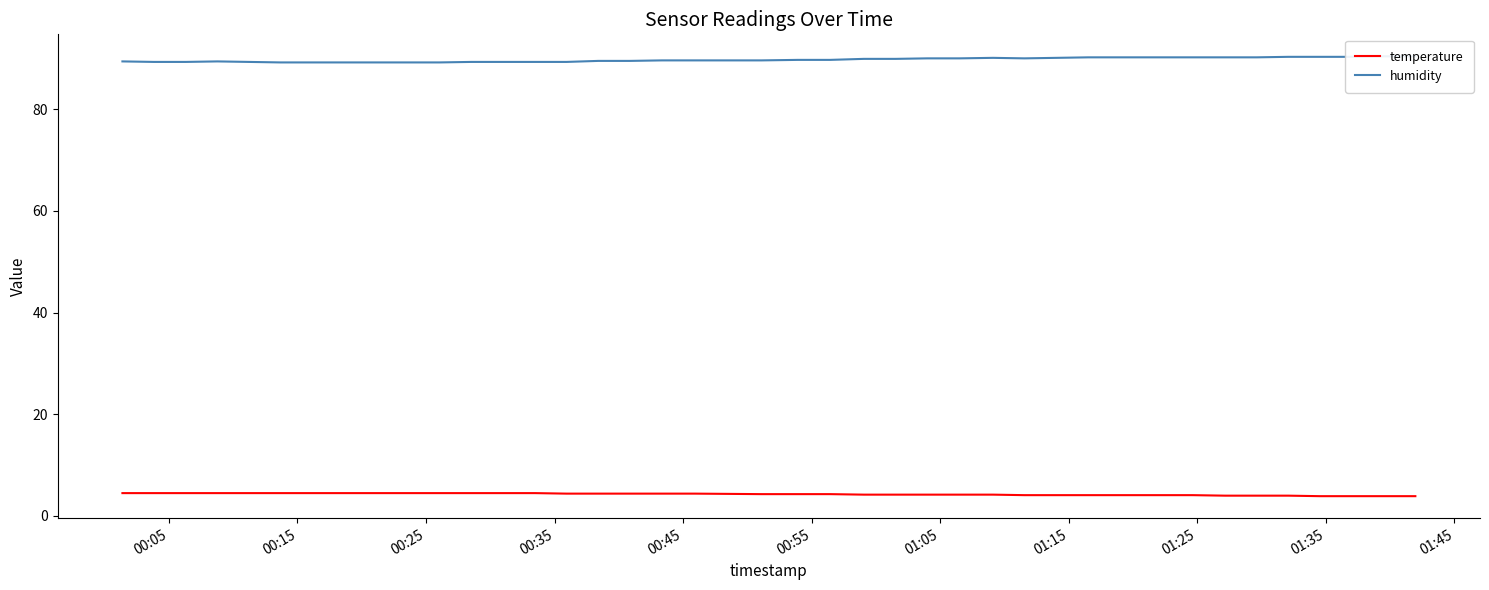

Reading left to right, extract all data points from this chart.

temperature: 4.5	4.5	4.5	4.5	4.5	4.5	4.5	4.5	4.5	4.5	4.5	4.5	4.5	4.5	4.4	4.4	4.4	4.4	4.4	4.3	4.3	4.3	4.2	4.2	4.2	4.2	4.2	4.1	4.1	4.1	4.1	4.1	4.1	4.0	4.0	4.0	3.9	3.9	3.9	3.9
humidity: 89.4	89.3	89.3	89.4	89.3	89.2	89.2	89.2	89.2	89.2	89.2	89.3	89.3	89.3	89.3	89.5	89.5	89.6	89.6	89.6	89.7	89.7	89.9	89.9	90.0	90.0	90.1	90.0	90.1	90.2	90.2	90.2	90.2	90.2	90.2	90.3	90.3	90.3	90.4	90.4